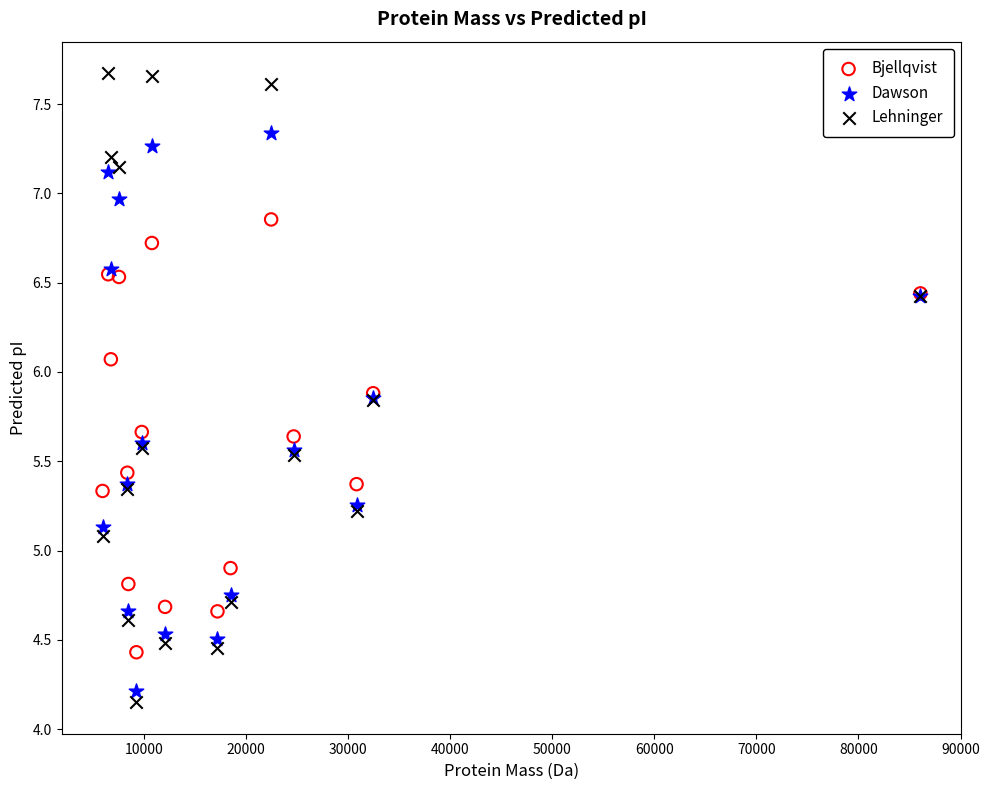

Which series contains the highest Y value?

Lehninger